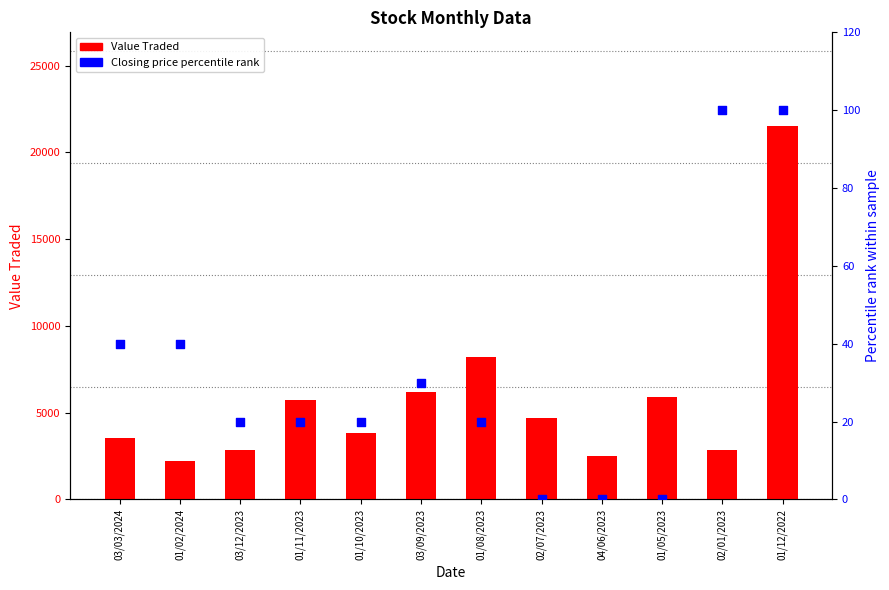

Which series reaches the minimum Y coordinate?

Closing % rank